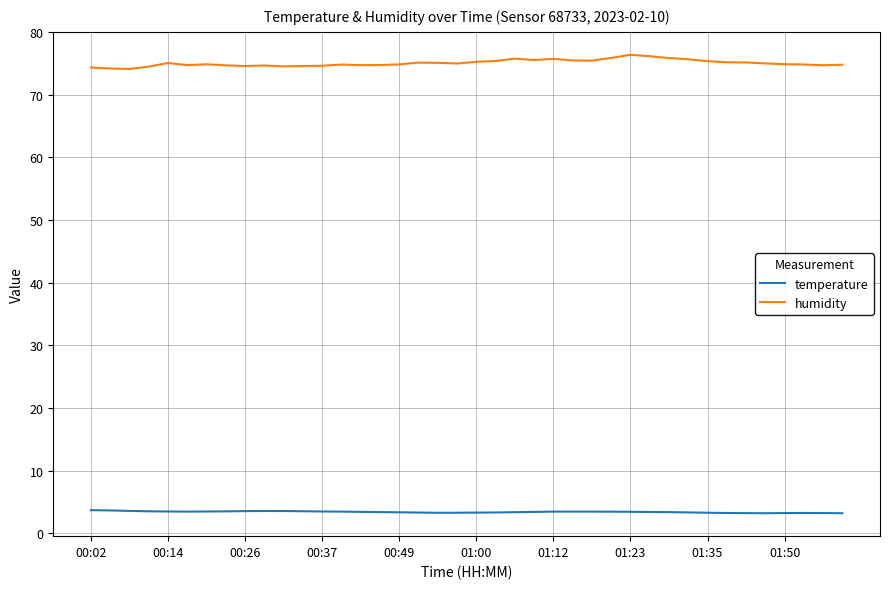

What is the smallest value displayed?

3.2